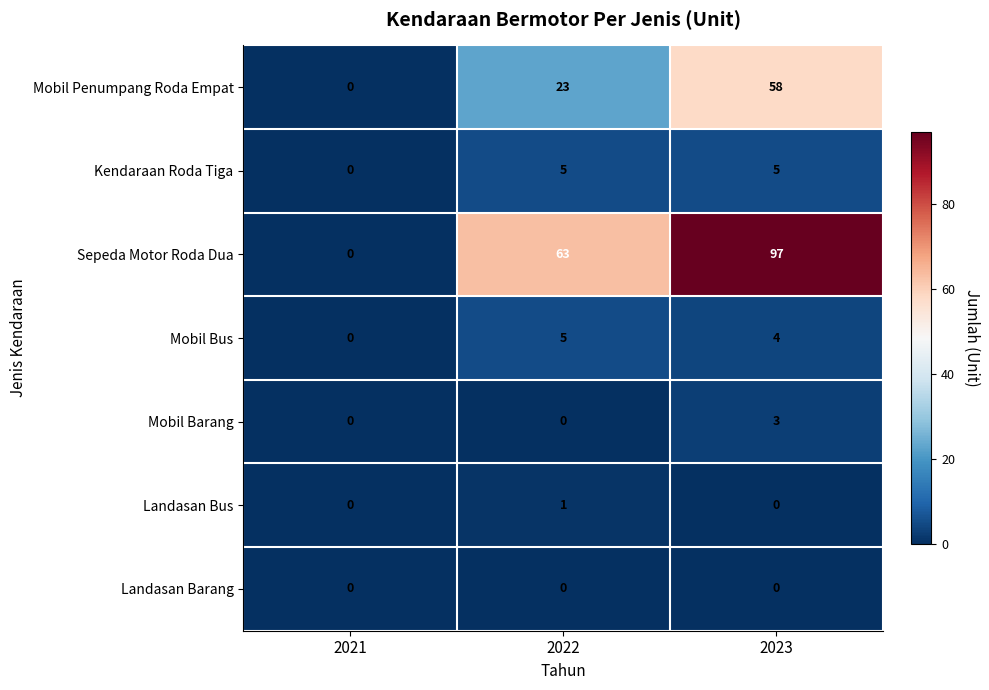

Is it true that Mobil Barang equals 0 at 2021?

True